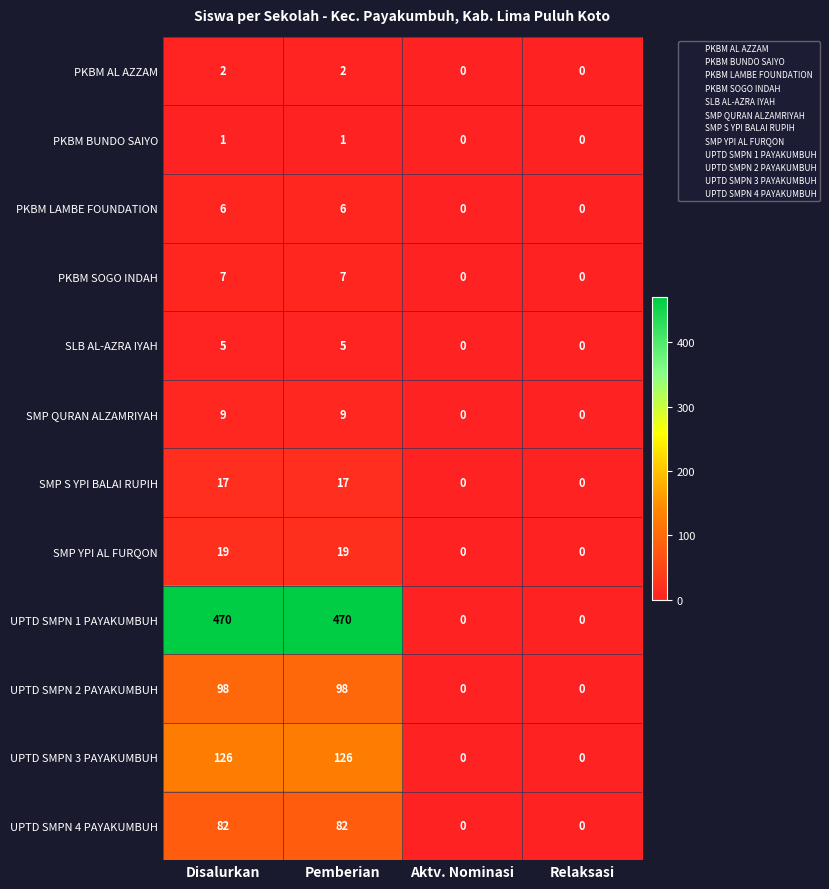

Rank the series by their maximum value, from lowest to highest.

PKBM BUNDO SAIYO, PKBM AL AZZAM, SLB AL-AZRA IYAH, PKBM LAMBE FOUNDATION, PKBM SOGO INDAH, SMP QURAN ALZAMRIYAH, SMP S YPI BALAI RUPIH, SMP YPI AL FURQON, UPTD SMPN 4 PAYAKUMBUH, UPTD SMPN 2 PAYAKUMBUH, UPTD SMPN 3 PAYAKUMBUH, UPTD SMPN 1 PAYAKUMBUH